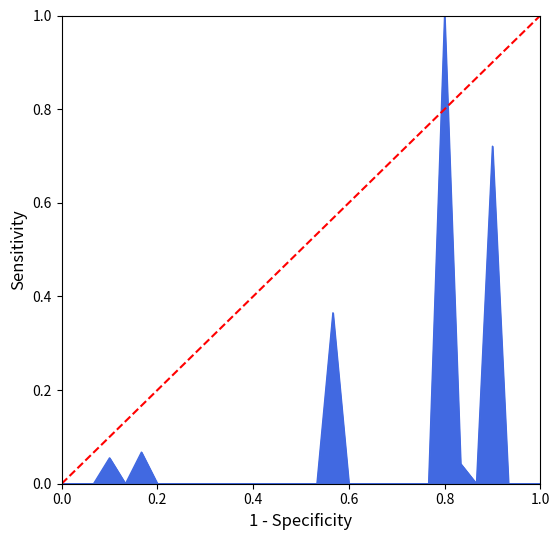

Between 0.2 and 0.0, which is larger?

0.2